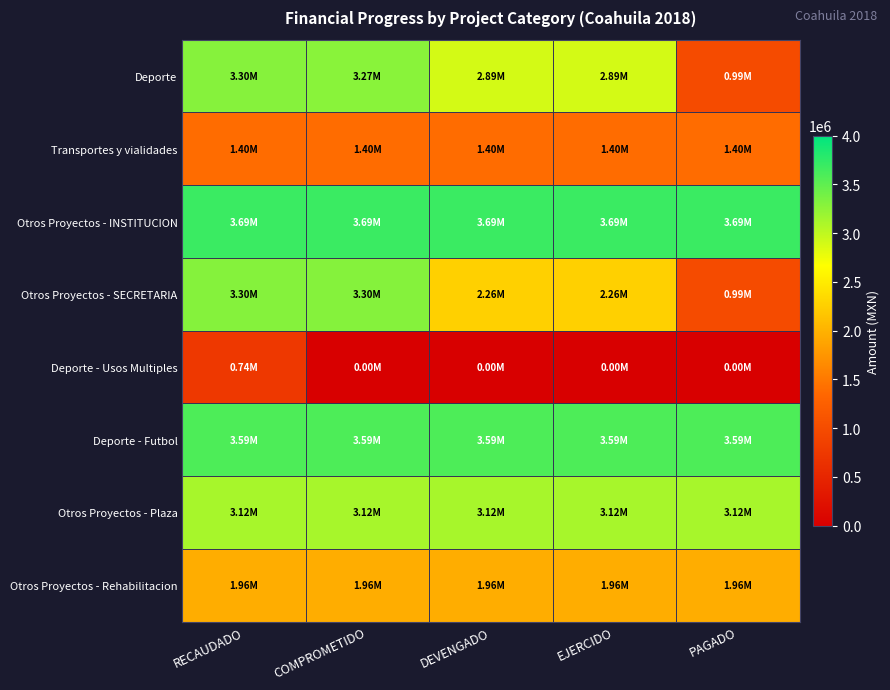

At which category does the chart reach its minimum across all series?

COMPROMETIDO